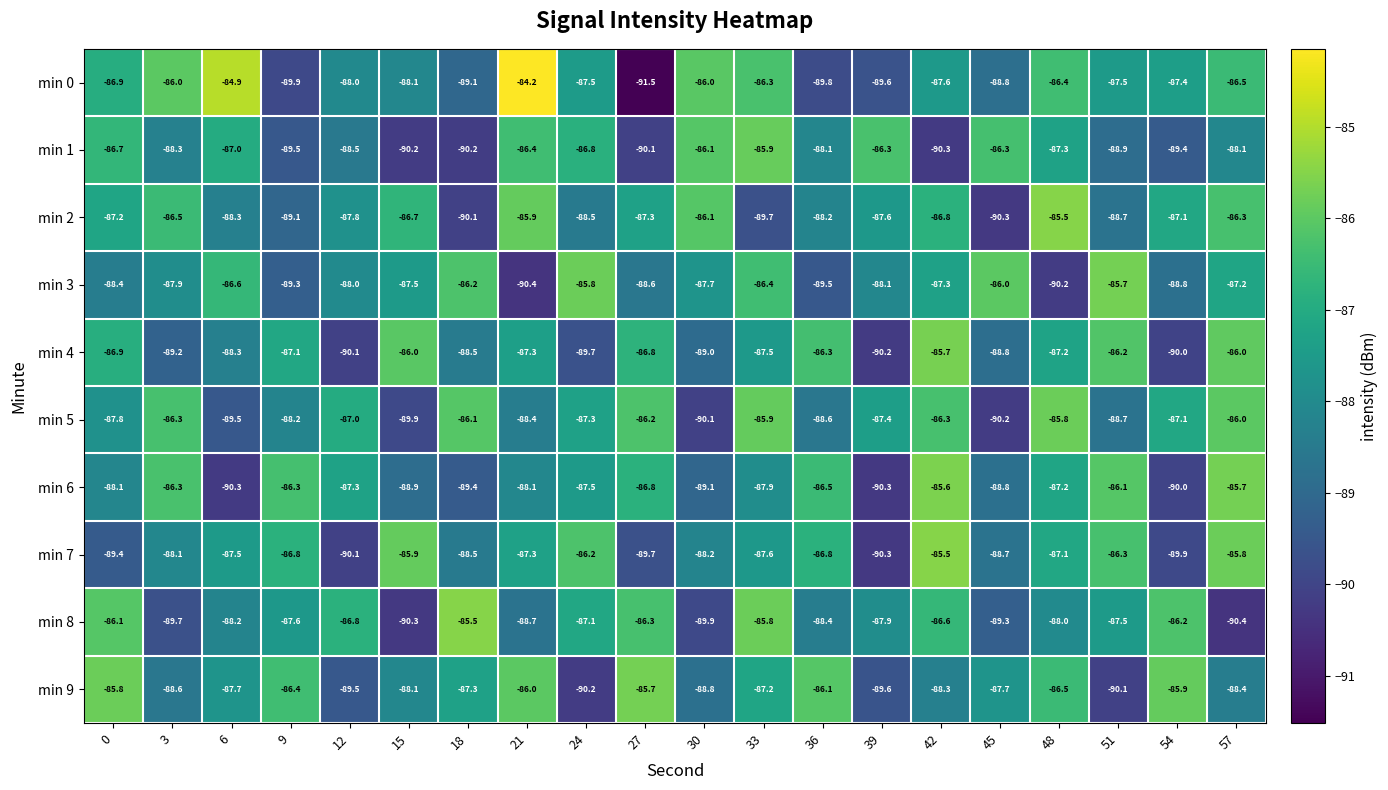

What is the average value of the min 2 series?

-87.7